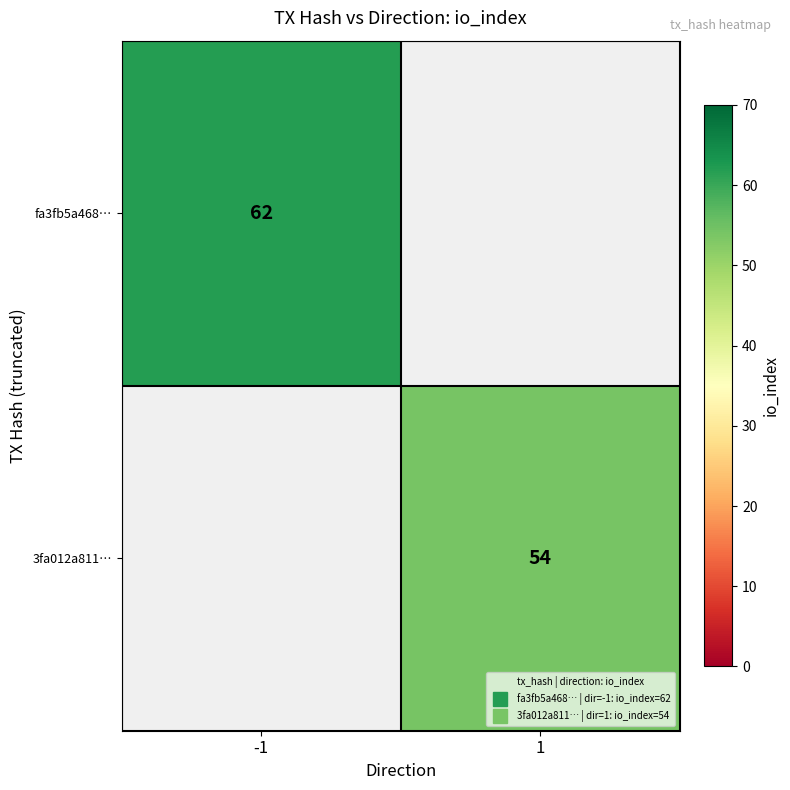

At how many categories does at least one series exceed 54?

1